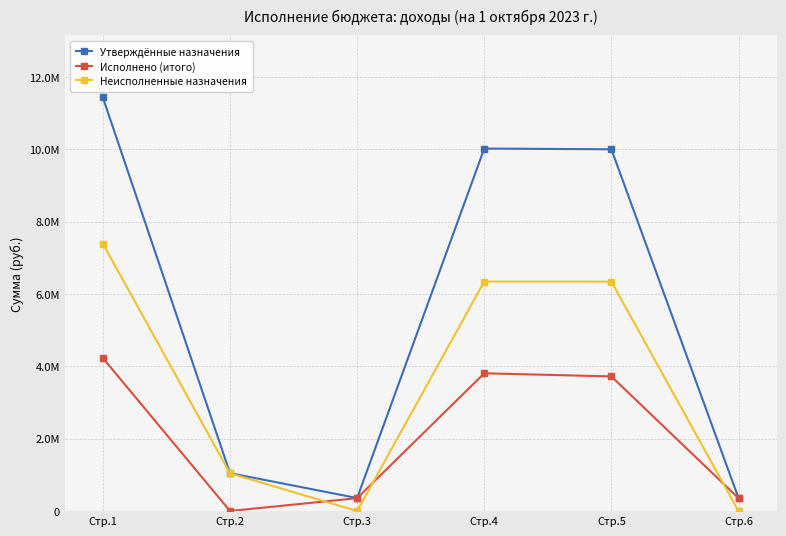

Between which two adjacent categories do Неисполненные назначения and Исполнено (итого) first intersect?

Стр.2 and Стр.3